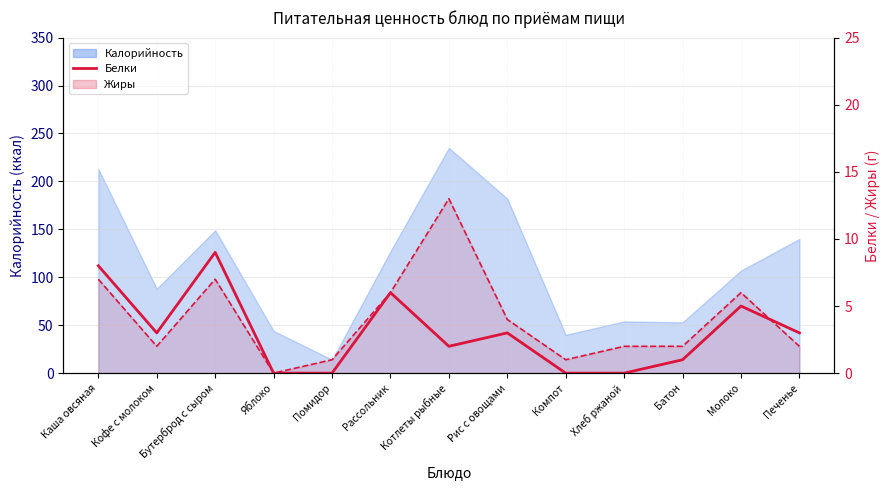

Where does the Белки series first go above 3?

Каша овсяная